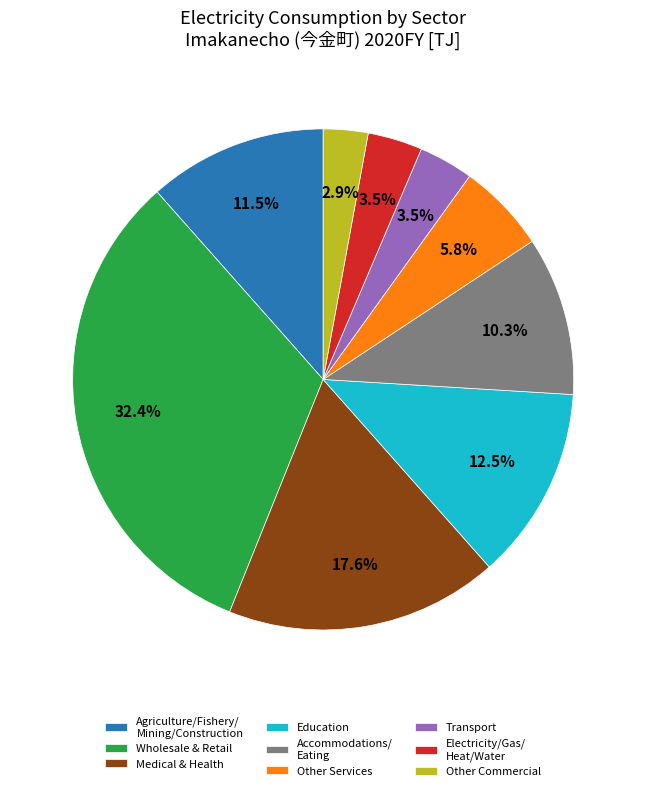

Approximately how many times larger is the value at Accommodations/ Eating compared to Transport?

2.9